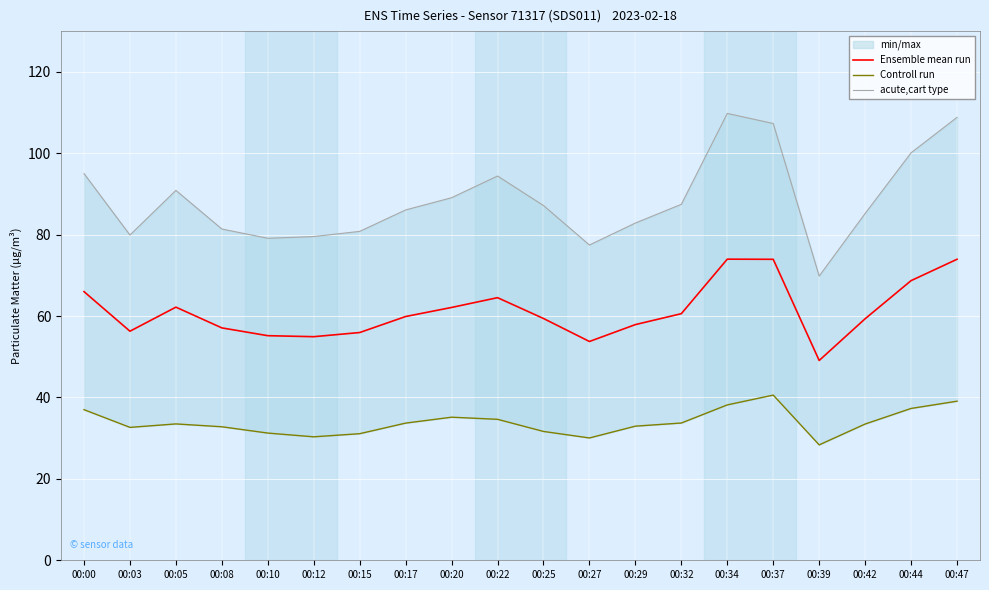

How many values in the acute,cart type series exceed 87?

10